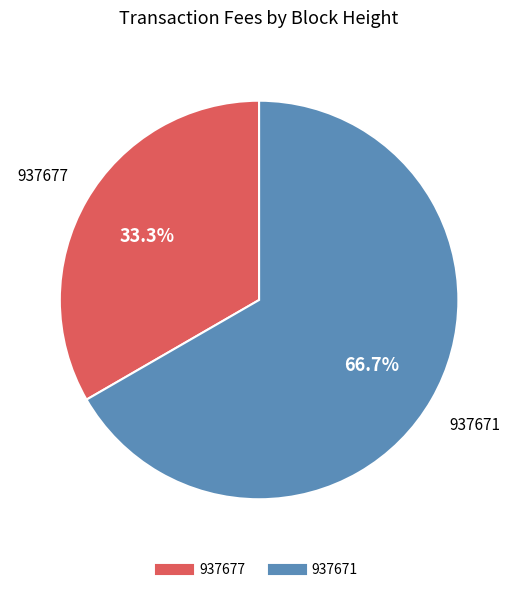

How many segments does this pie chart have?

2